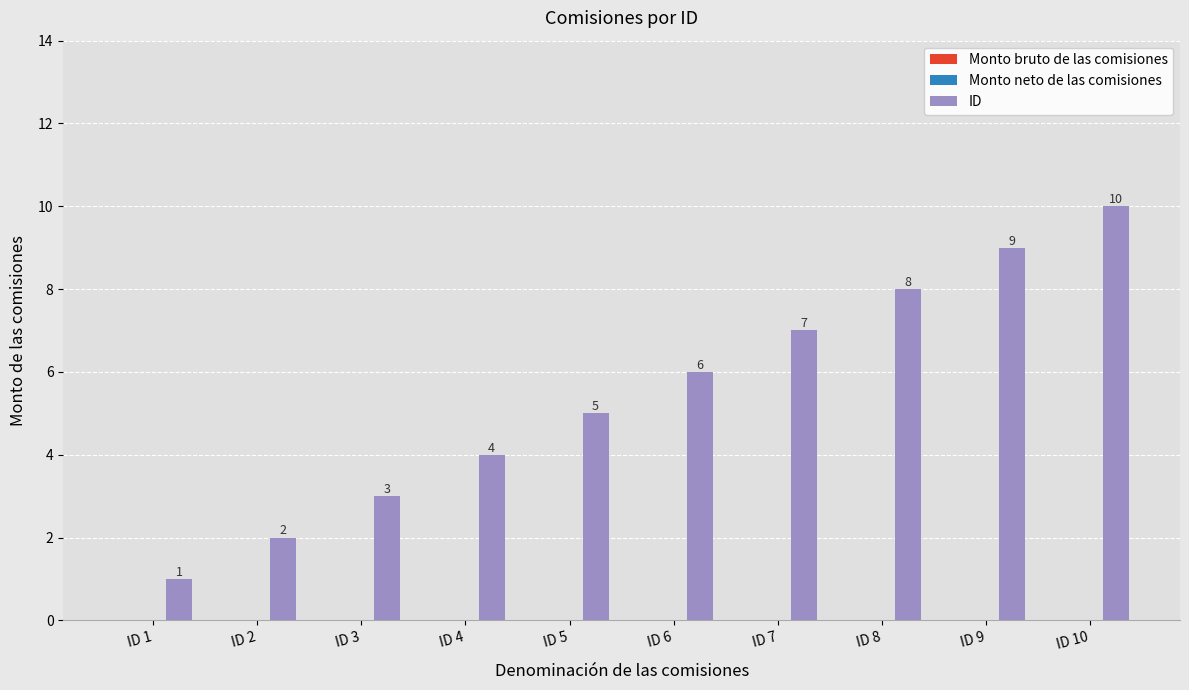

Rank the categories by value from highest to lowest.

ID 10, ID 9, ID 8, ID 7, ID 6, ID 5, ID 4, ID 3, ID 2, ID 1